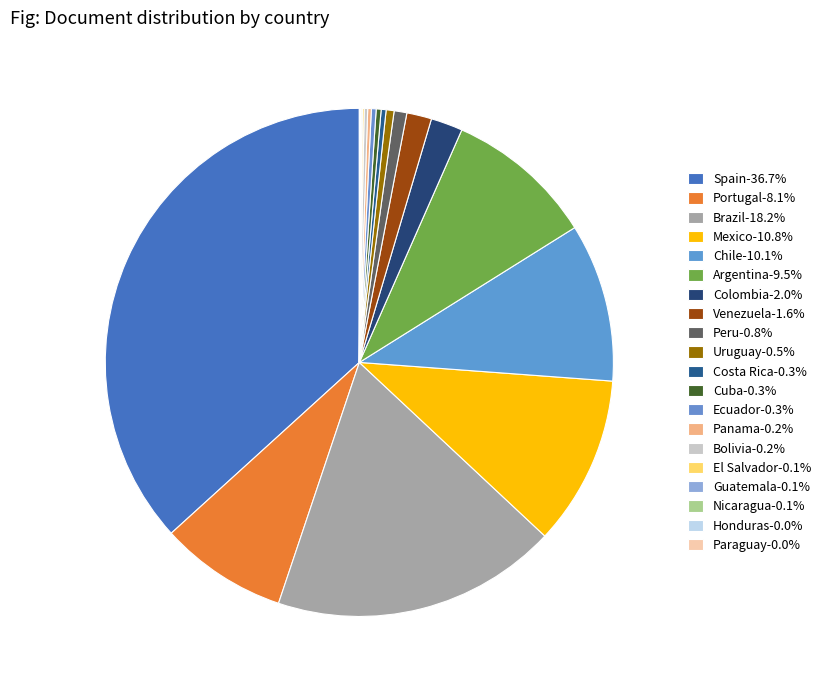

How many slices are in this pie chart?

20